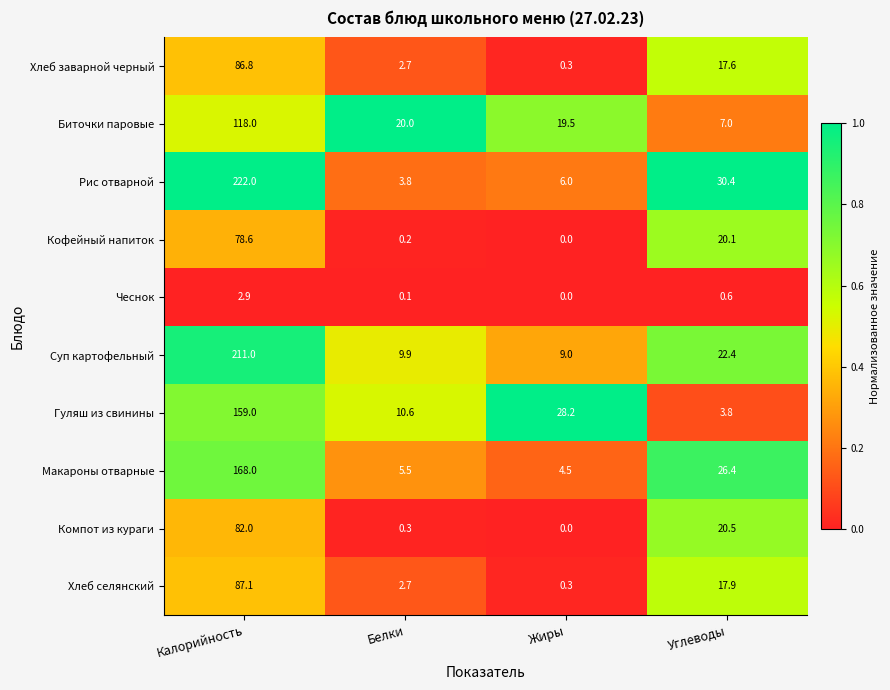

What is the sum of all Кофейный напиток values?

98.9